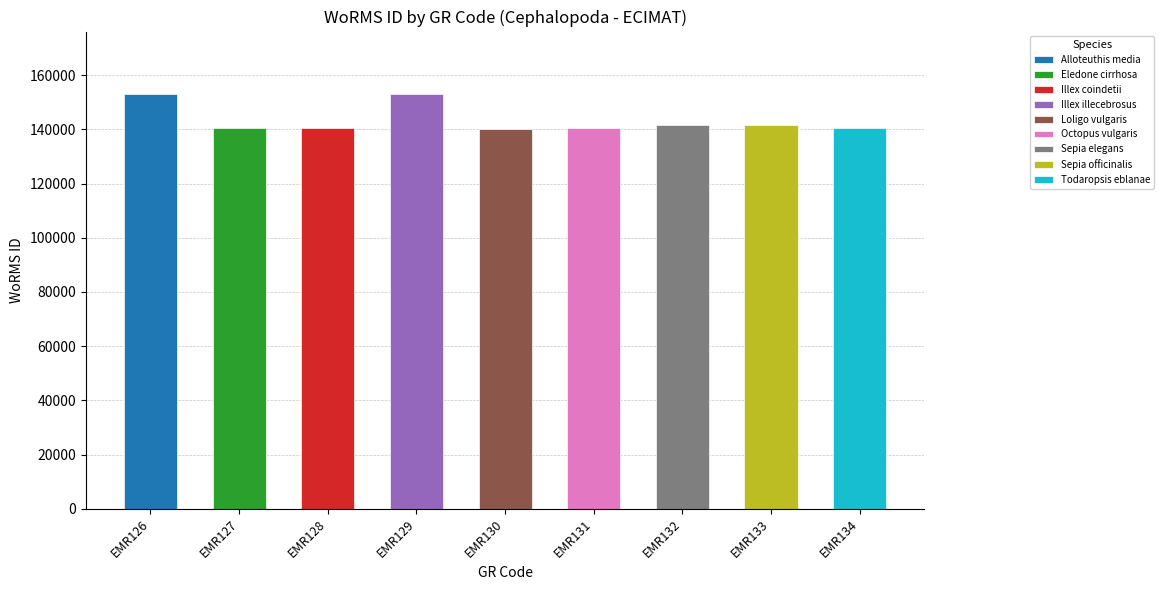

What is the sum of the values at EMR133 and EMR130?

281715